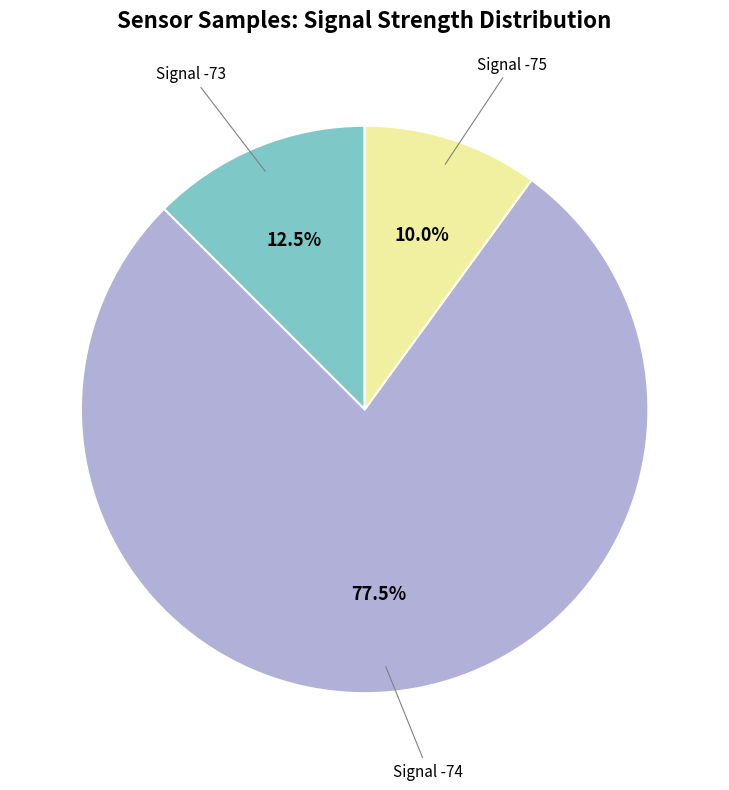

Count the number of slices in the pie.

3